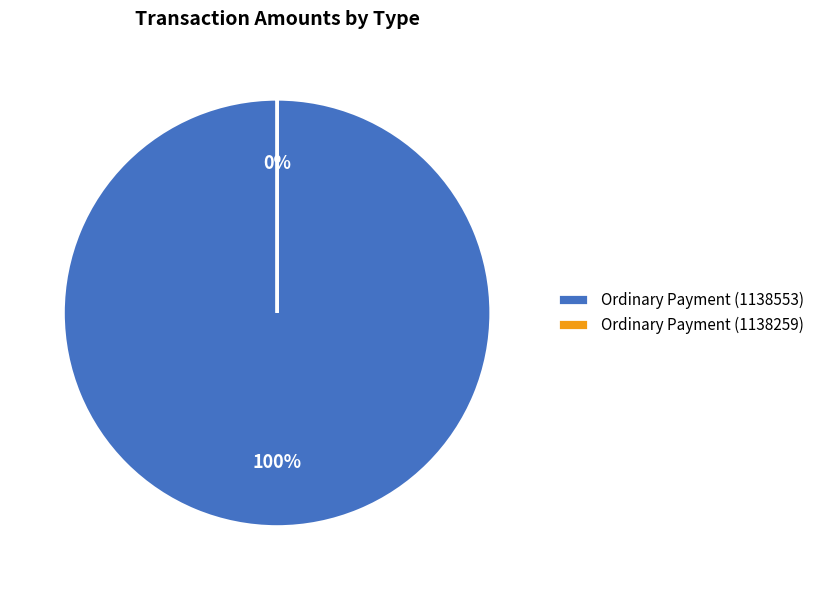

Is there a majority slice in this chart?

Yes